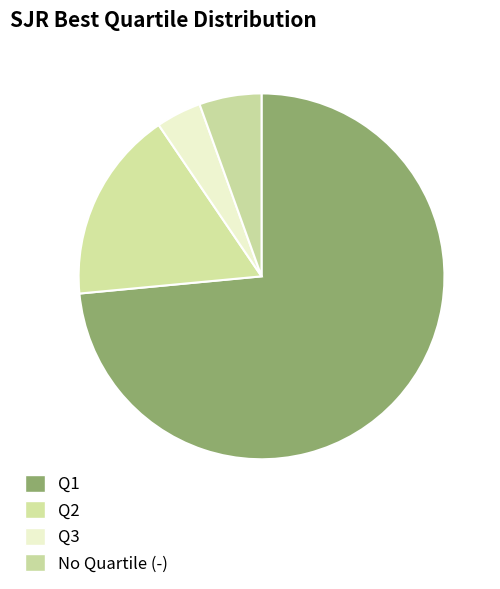

Count the number of slices in the pie.

4